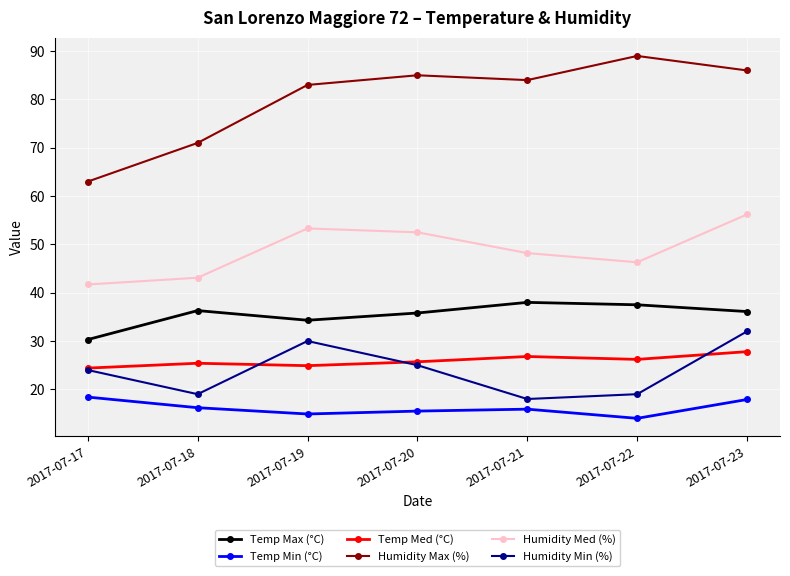

What is the sum of all Temp Med (°C) values?

181.2